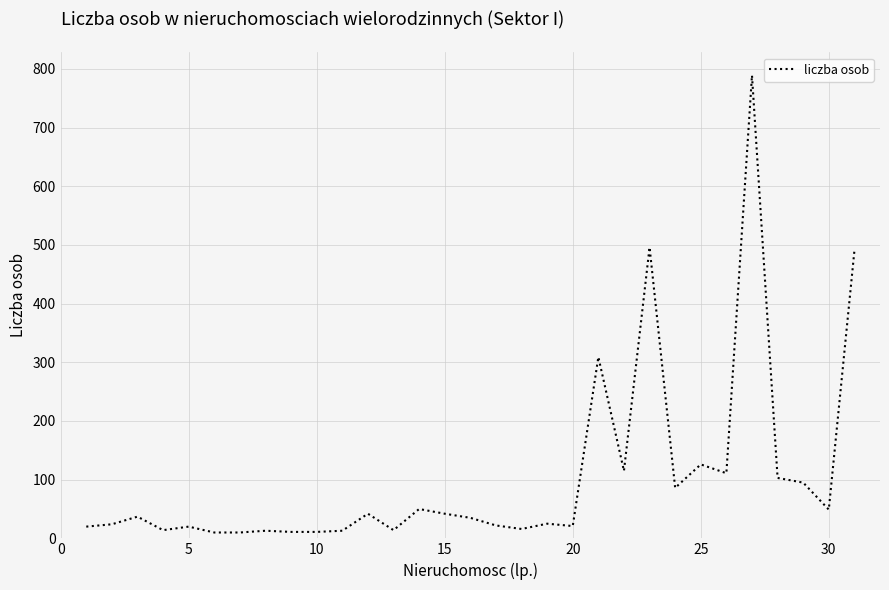

What is the maximum value shown in the chart?

789